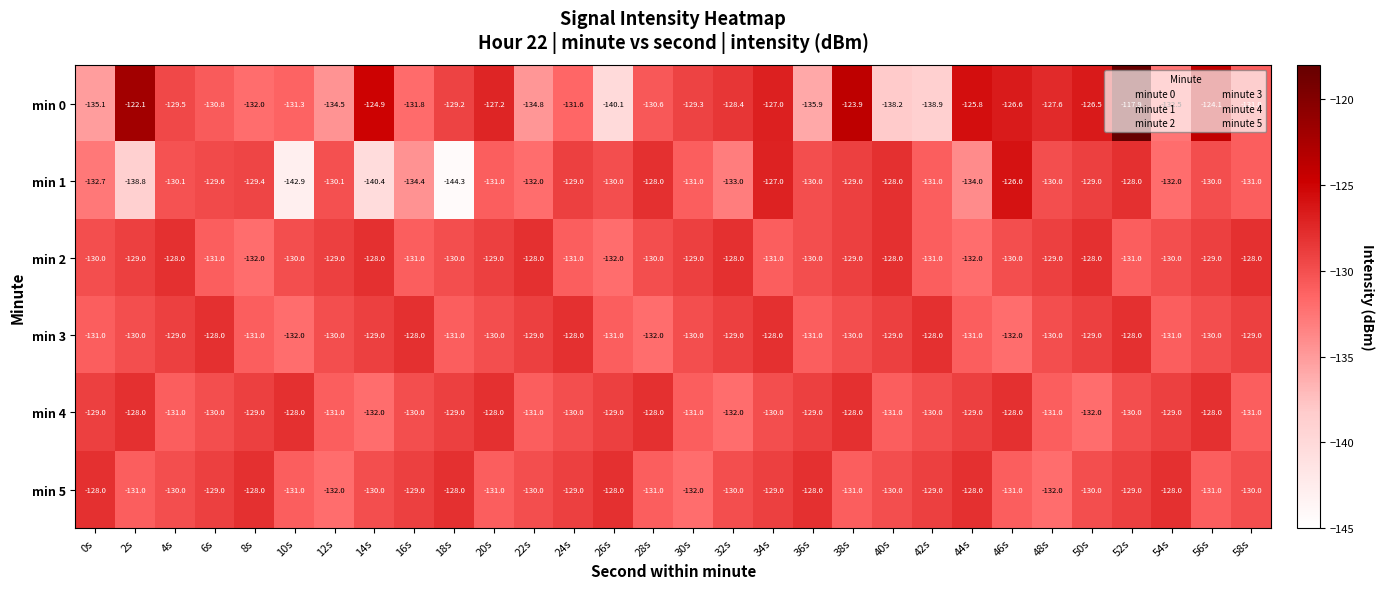

What is the difference between the highest and lowest values at 50s?

5.5